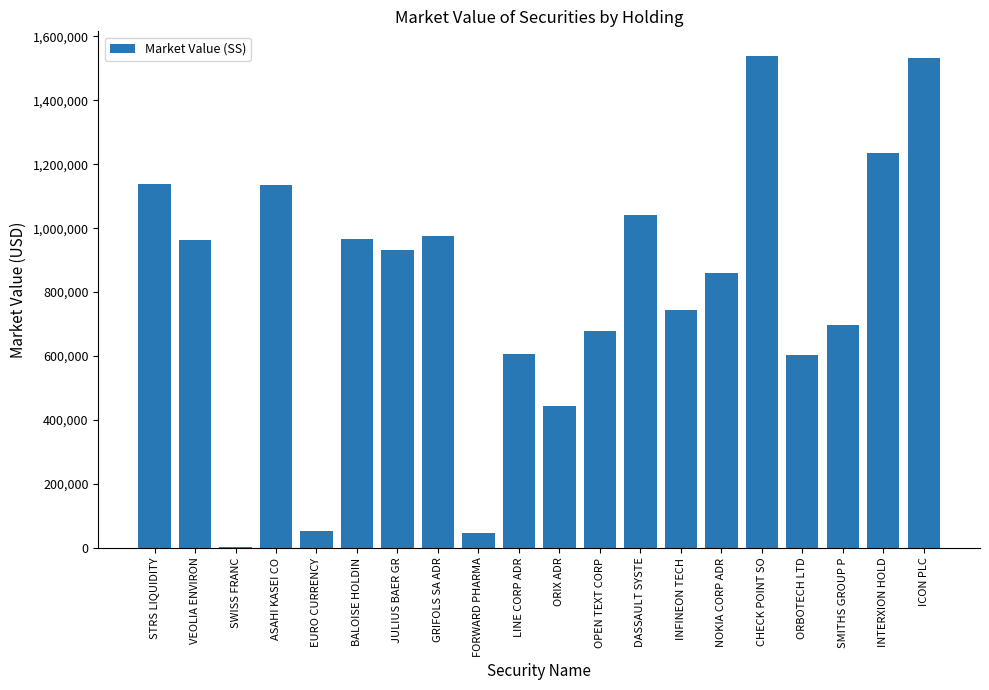

What is the maximum value shown in the chart?

1538894.7